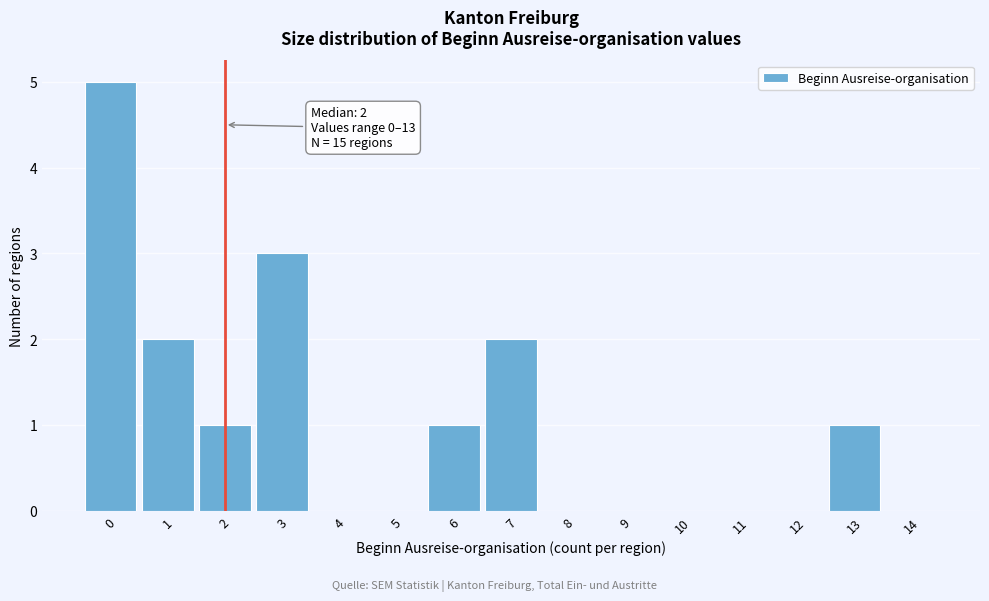

Over which range of the x-axis is the bar tallest?

-0.5 to 0.5